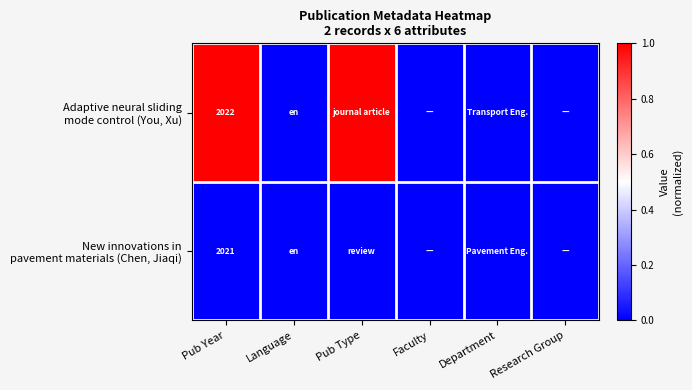

What is the spread (max minus min) of values at Pub Type?

1